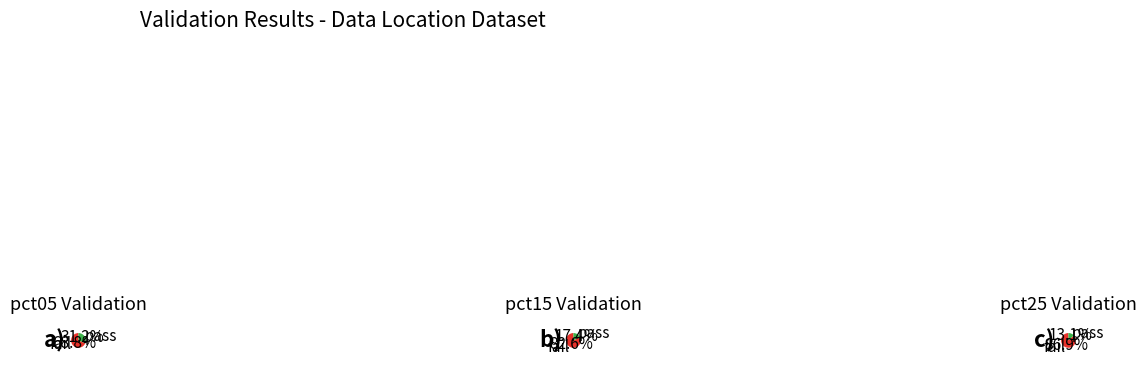

Is pct05 the majority of the pie?

No